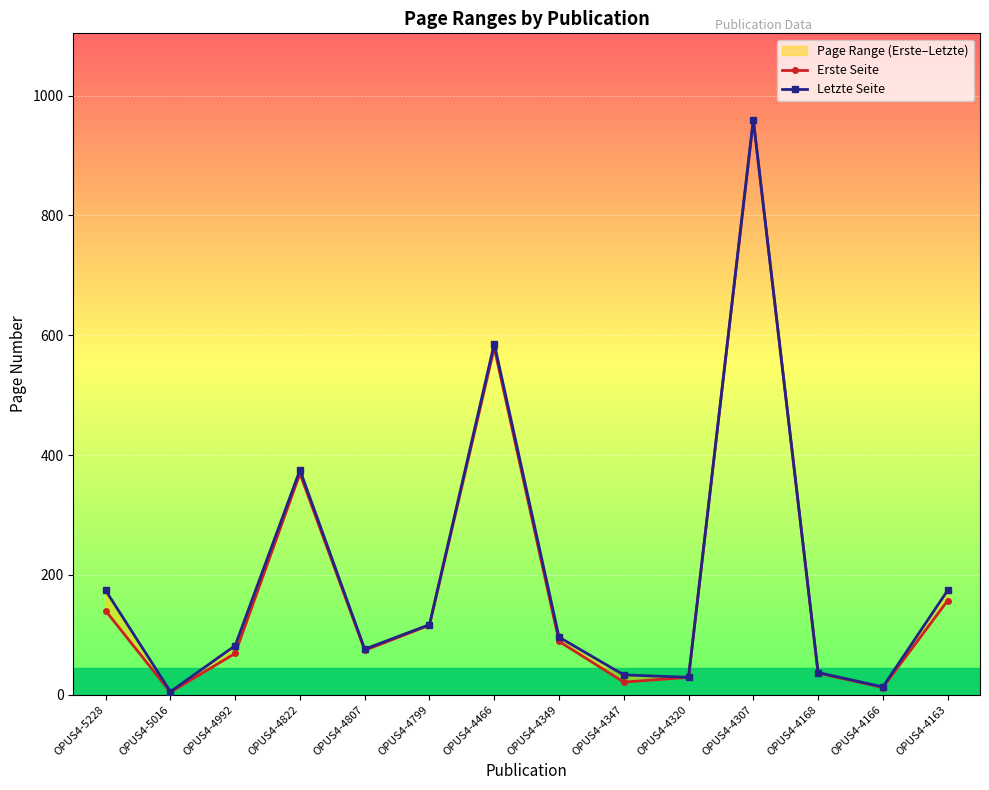

At OPUS4-4466, list the series in order from smallest to largest.

Erste Seite, Letzte Seite